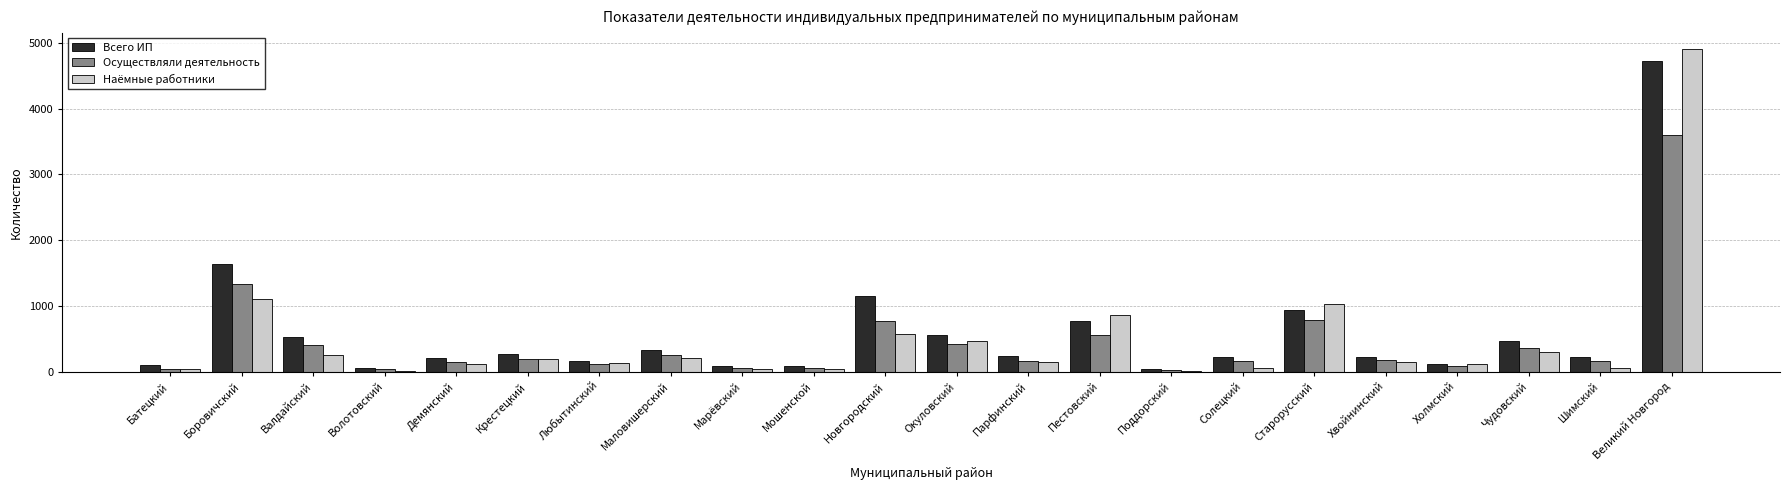

How many distinct data groups are displayed?

3